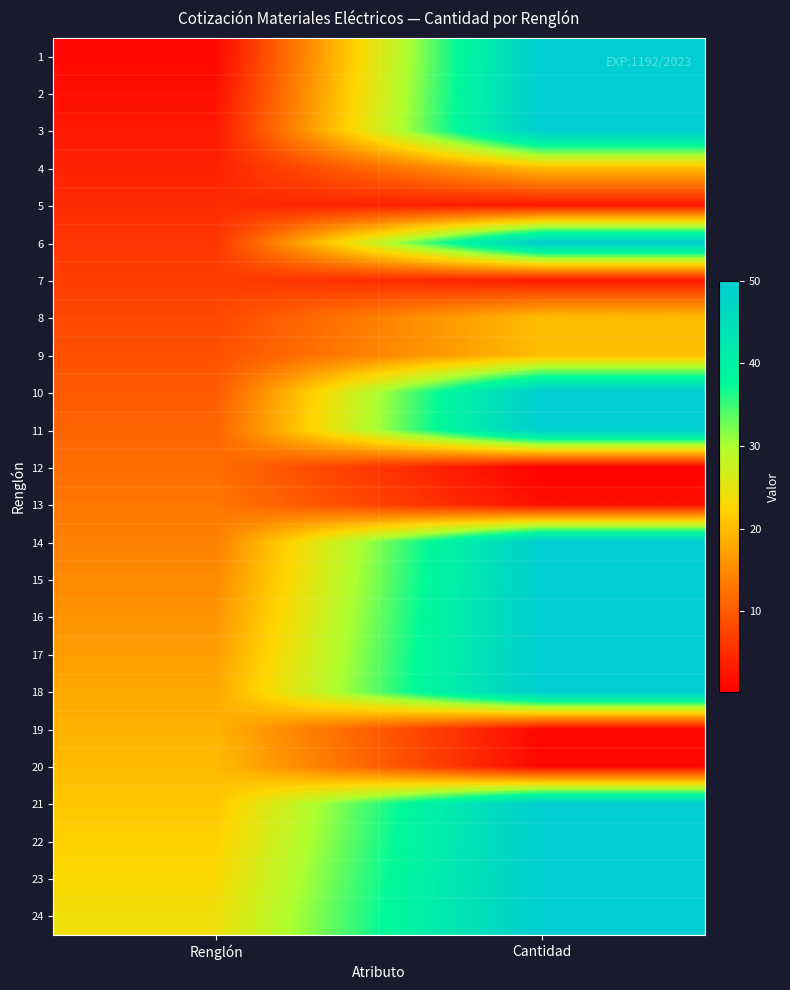

Reading left to right, transcribe all the data shown in this chart.

1: Renglón=1.0	Cantidad=50.0
2: Renglón=2.0	Cantidad=50.0
3: Renglón=3.0	Cantidad=50.0
4: Renglón=4.0	Cantidad=20.0
5: Renglón=5.0	Cantidad=3.0
6: Renglón=6.0	Cantidad=50.0
7: Renglón=7.0	Cantidad=3.0
8: Renglón=8.0	Cantidad=20.0
9: Renglón=9.0	Cantidad=20.0
10: Renglón=10.0	Cantidad=50.0
11: Renglón=11.0	Cantidad=50.0
12: Renglón=12.0	Cantidad=0.2
13: Renglón=13.0	Cantidad=2.0
14: Renglón=14.0	Cantidad=50.0
15: Renglón=15.0	Cantidad=50.0
16: Renglón=16.0	Cantidad=50.0
17: Renglón=17.0	Cantidad=50.0
18: Renglón=18.0	Cantidad=50.0
19: Renglón=19.0	Cantidad=1.0
20: Renglón=20.0	Cantidad=1.0
21: Renglón=21.0	Cantidad=50.0
22: Renglón=22.0	Cantidad=50.0
23: Renglón=23.0	Cantidad=50.0
24: Renglón=24.0	Cantidad=50.0